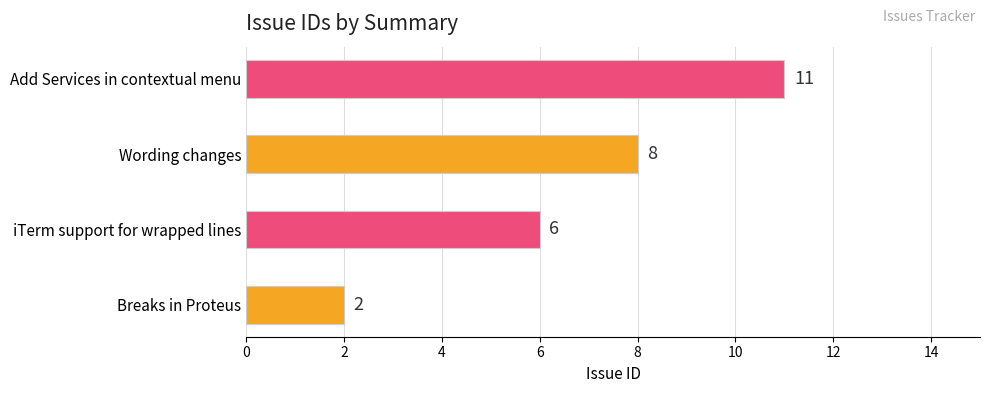

How many values are between 6 and 11?

3